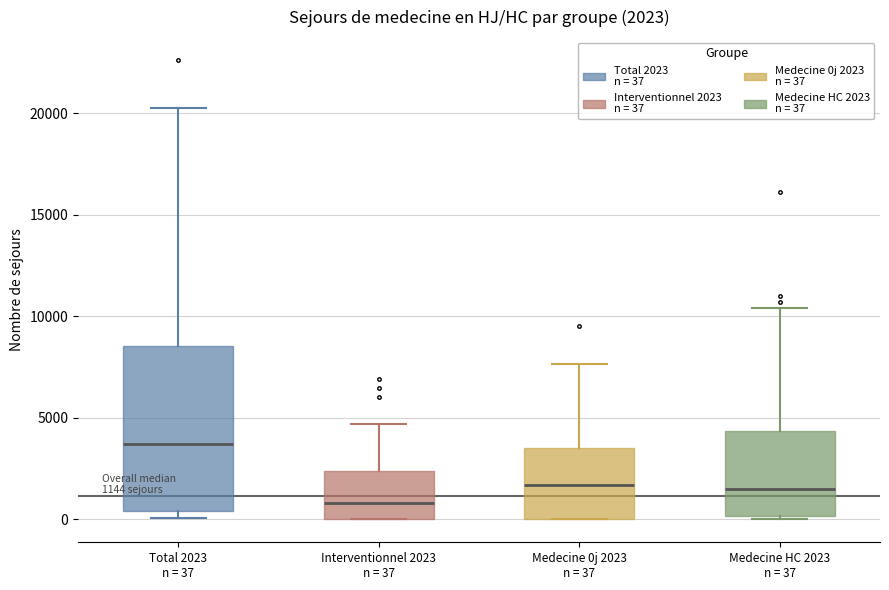

Which box's median line is the highest?

Total 2023 n = 37